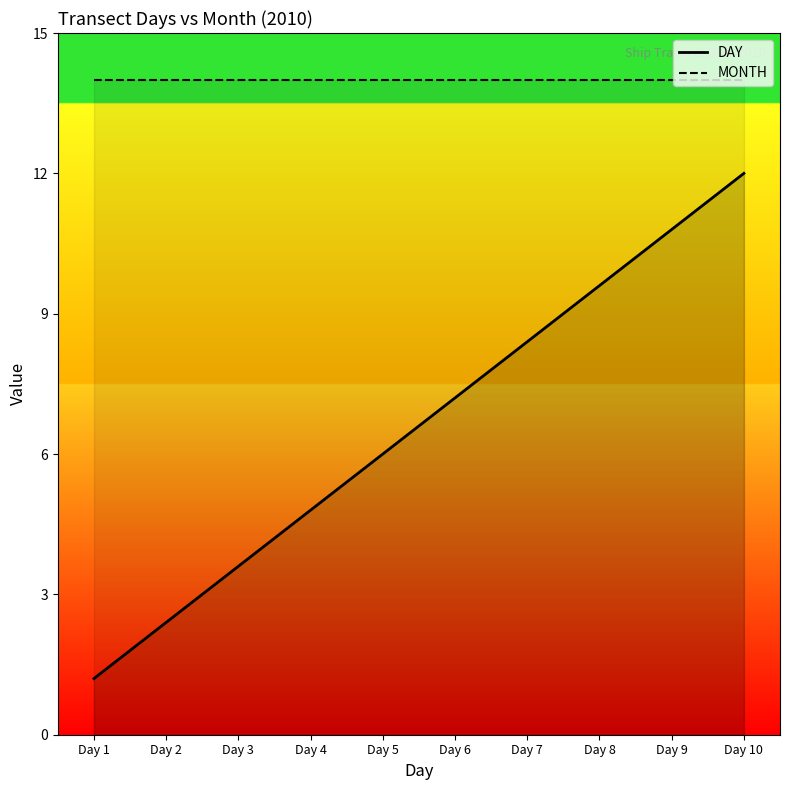

True or false: DAY and MONTH cross at least once.

False